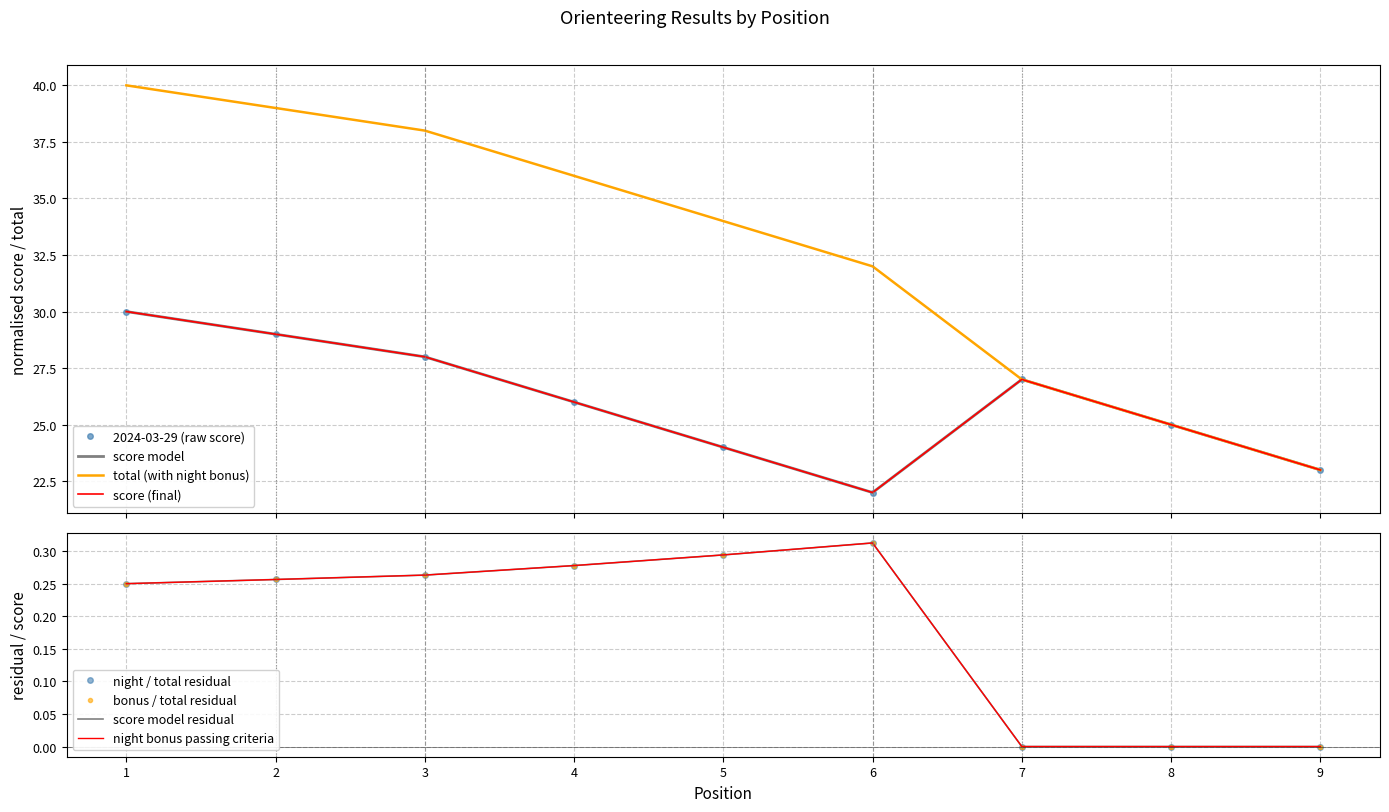

How many data points in 2024-03-29 are above 26?

4